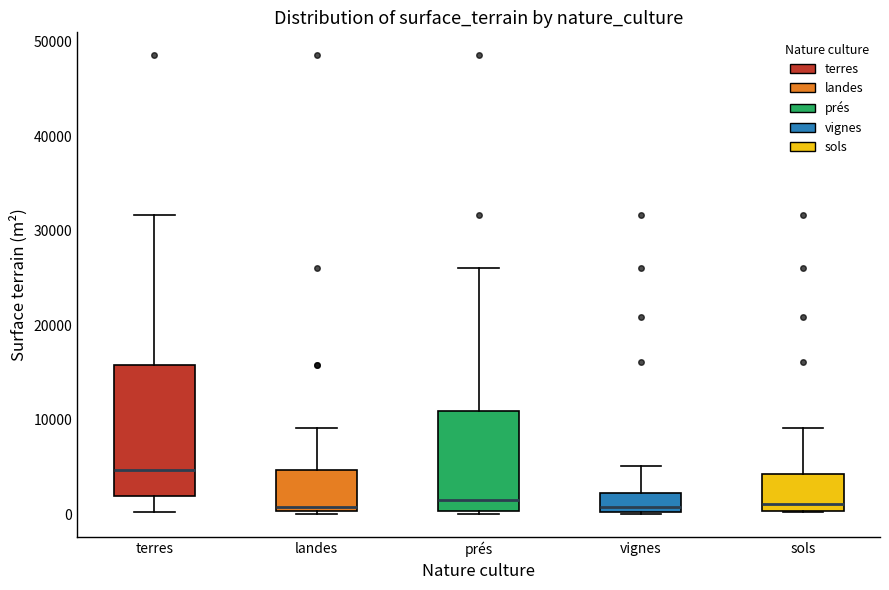

Where is the upper edge of the box for vignes on the y-axis? The values are not printed on the chart, so give them approximately, as read against the axis.

2000